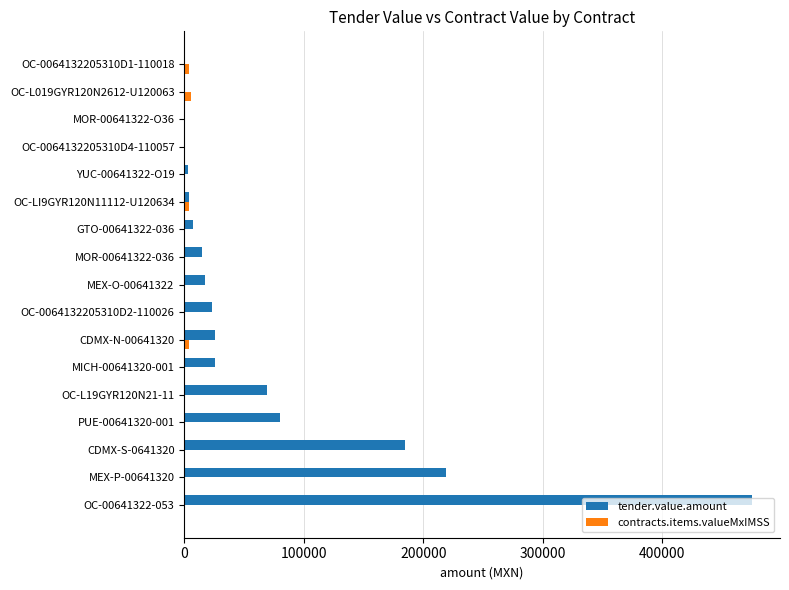

The contracts.items.valueMxIMSS series shows 4207.3 at OC-0064132205310D1-110018. True or false?

True